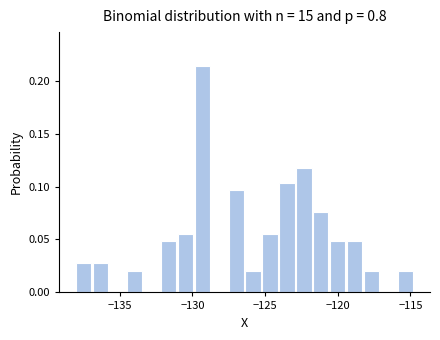

Read against the x-axis, roughly where is the centre of the tallest bar?

-129.5